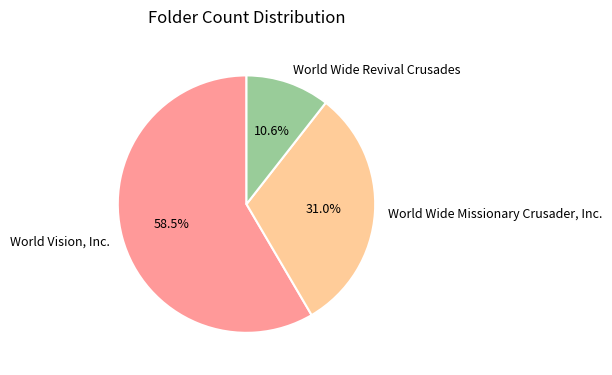

Which slice is the smallest?

World Wide Revival Crusades